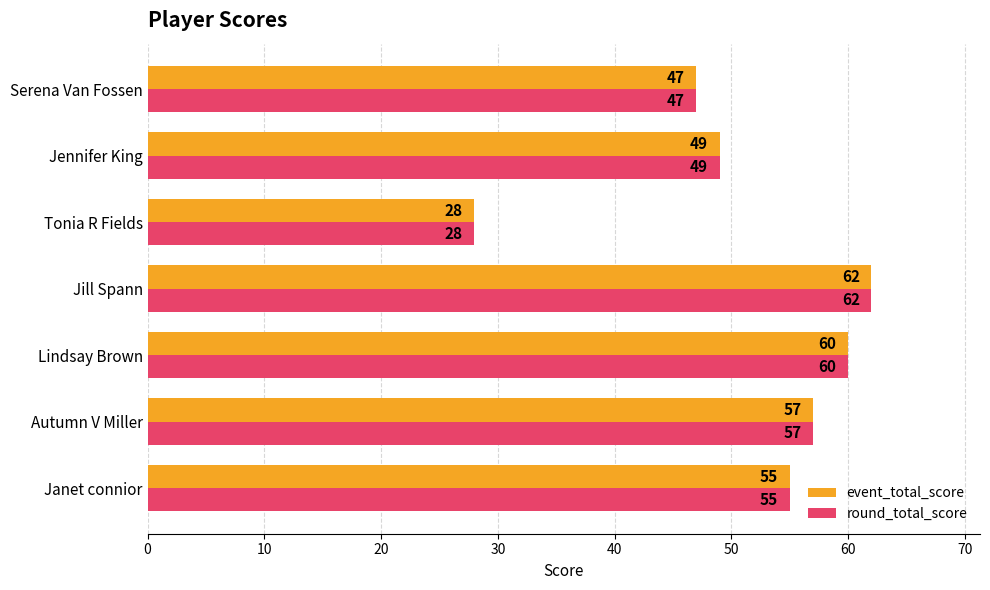

Is the value of event_total_score at Lindsay Brown greater than the value of round_total_score at Janet connior?

Yes